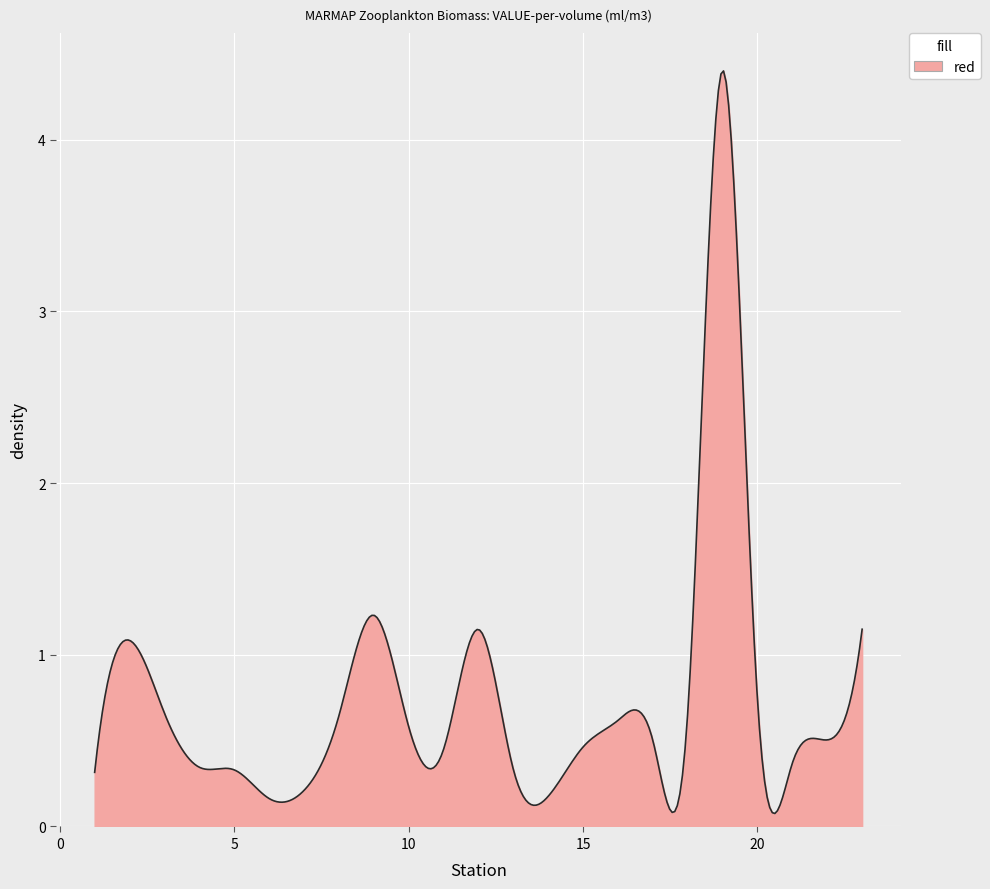

What is the difference between the maximum and minimum values?

4.3